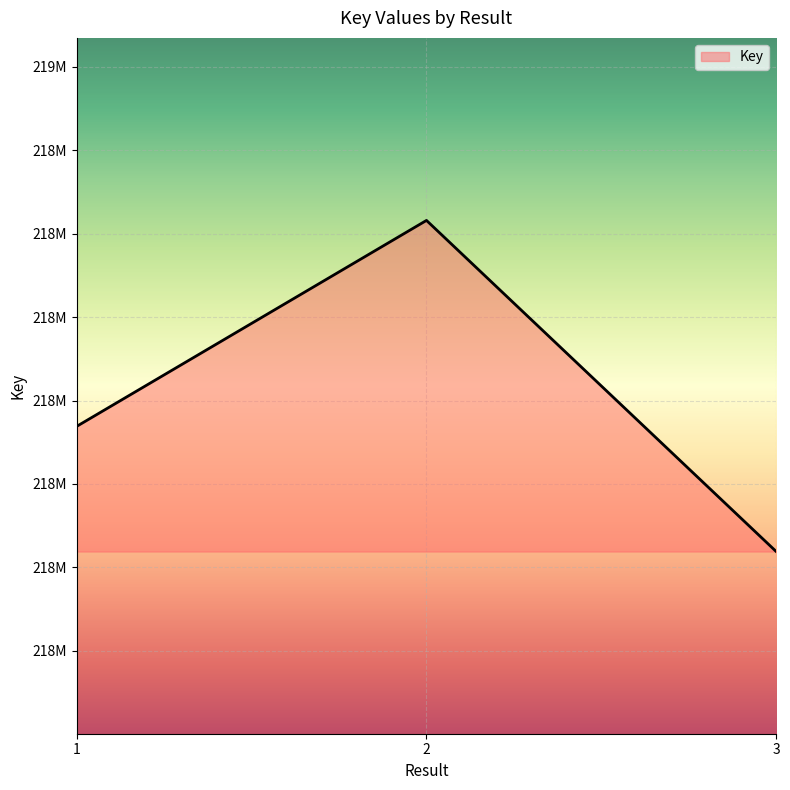

What is the minimum value shown in the chart?

218418987